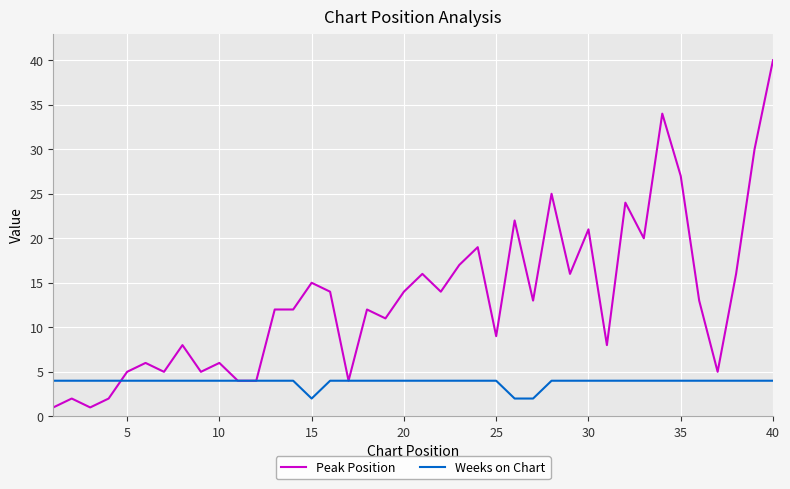

Rank the series by their maximum value, from lowest to highest.

Weeks on Chart, Peak Position